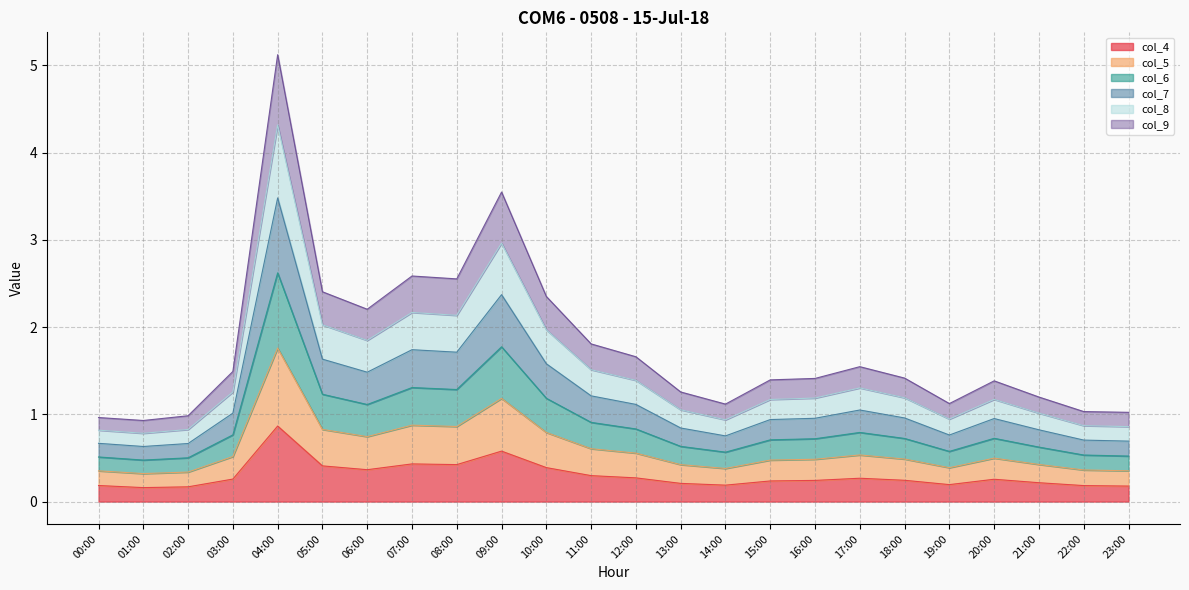

Which series has the largest total across all categories?

col_7